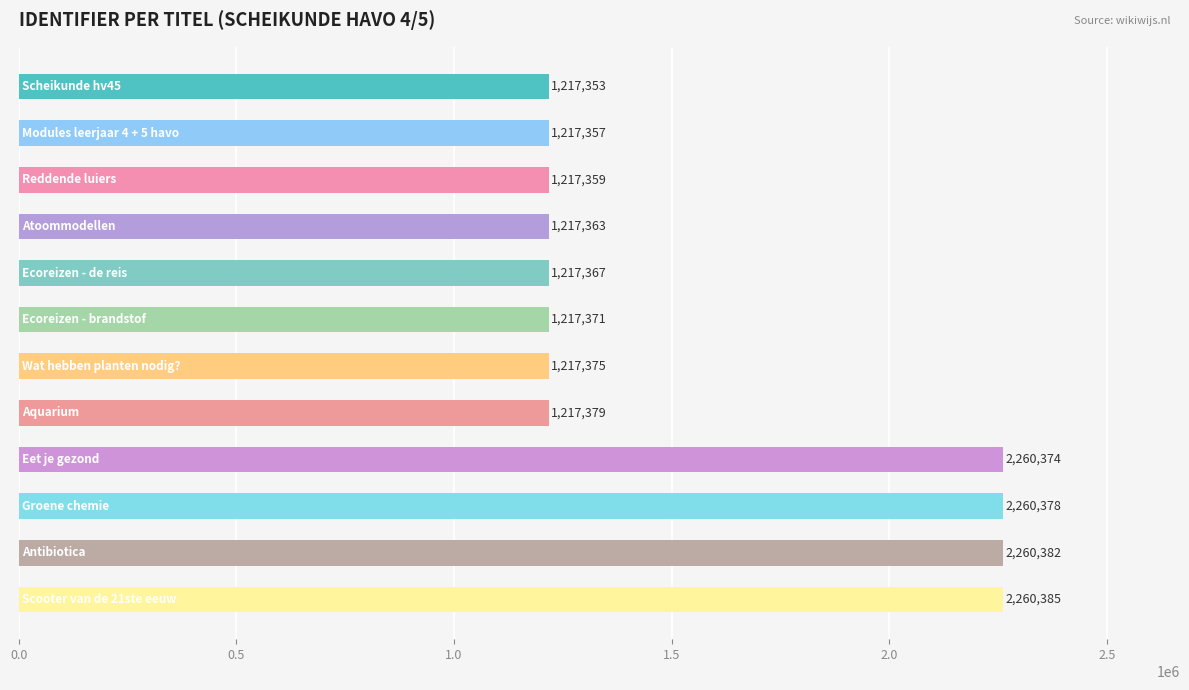

How many data points are less than 1217375?

6